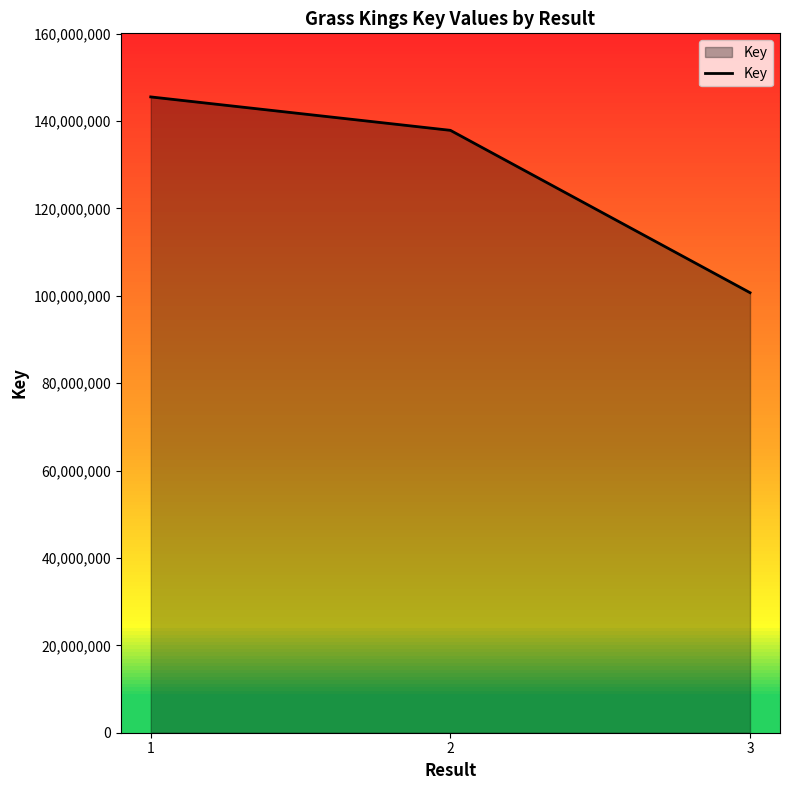

Reading right to left, transcribe all the data shown in this chart.

100711423	137868835	145517376